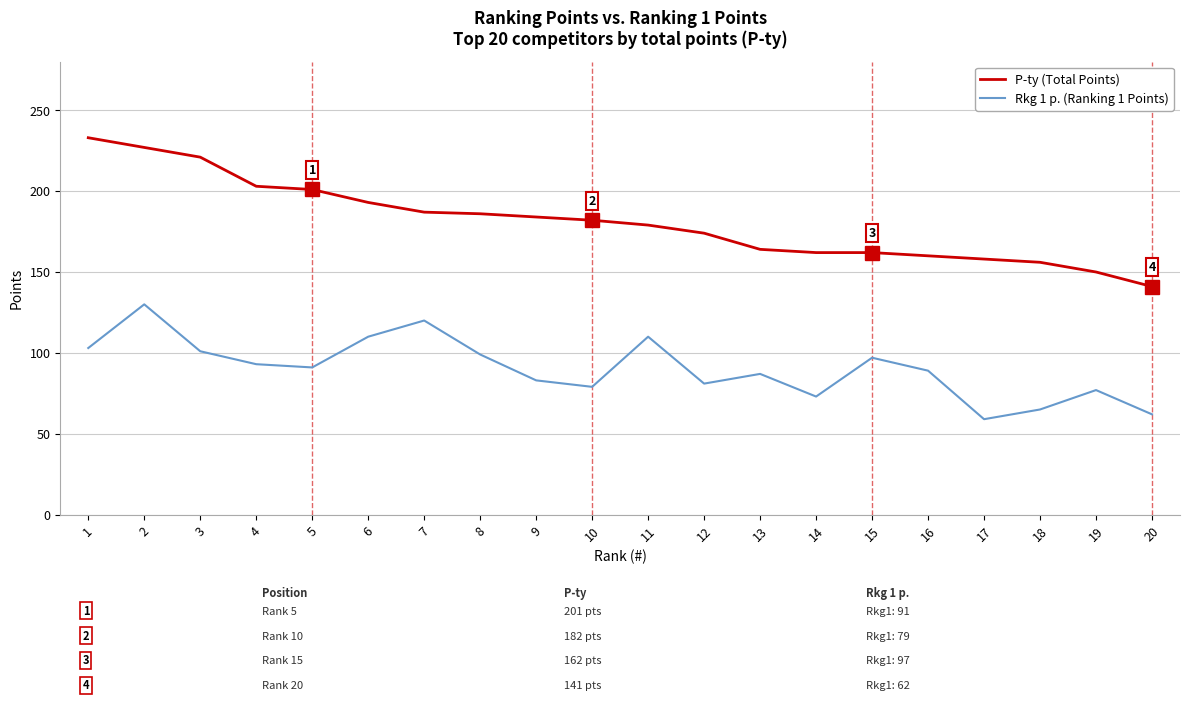

Is the value of Rkg 1 p. (Ranking 1 Points) at 8 greater than the value of P-ty (Total Points) at 13?

No